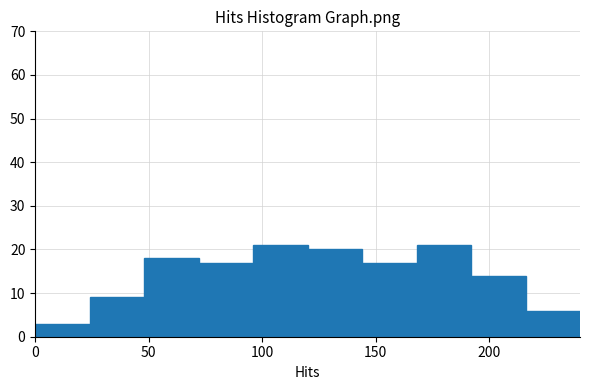

Reading left to right, transcribe this chart: for each bar, give the range it covers on the x-axis and its height. Neither the bar edges nor the heights are printed on the chart, so give them approximately, as read against the axes.

0 to 24: 3
24 to 48: 9
48 to 72: 18
72 to 96: 17
96 to 120: 21
120 to 144: 20
144 to 168: 17
168 to 192: 21
192 to 216: 14
216 to 240: 6